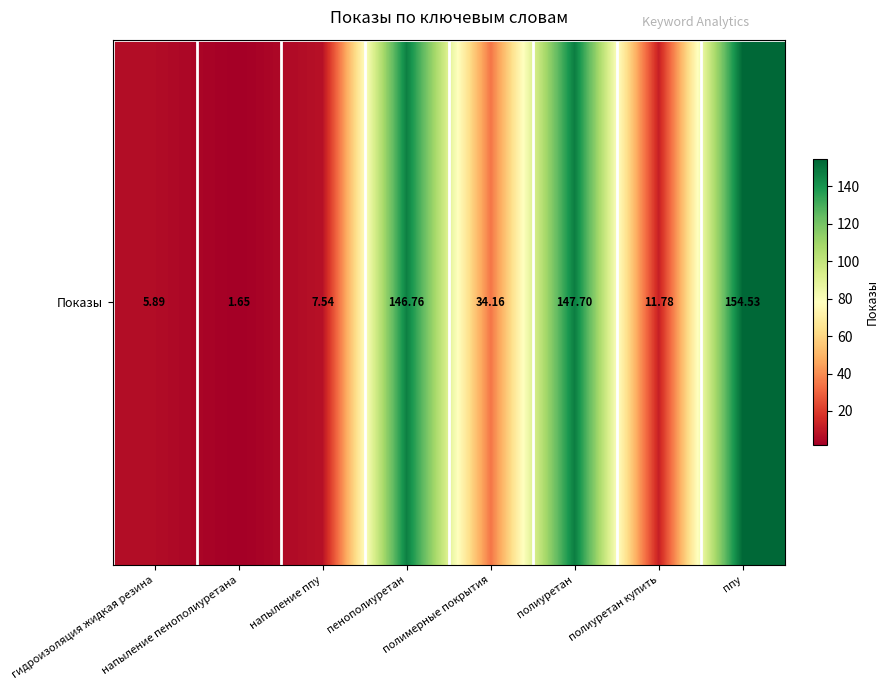

What is the difference between the maximum and minimum values?

152.9